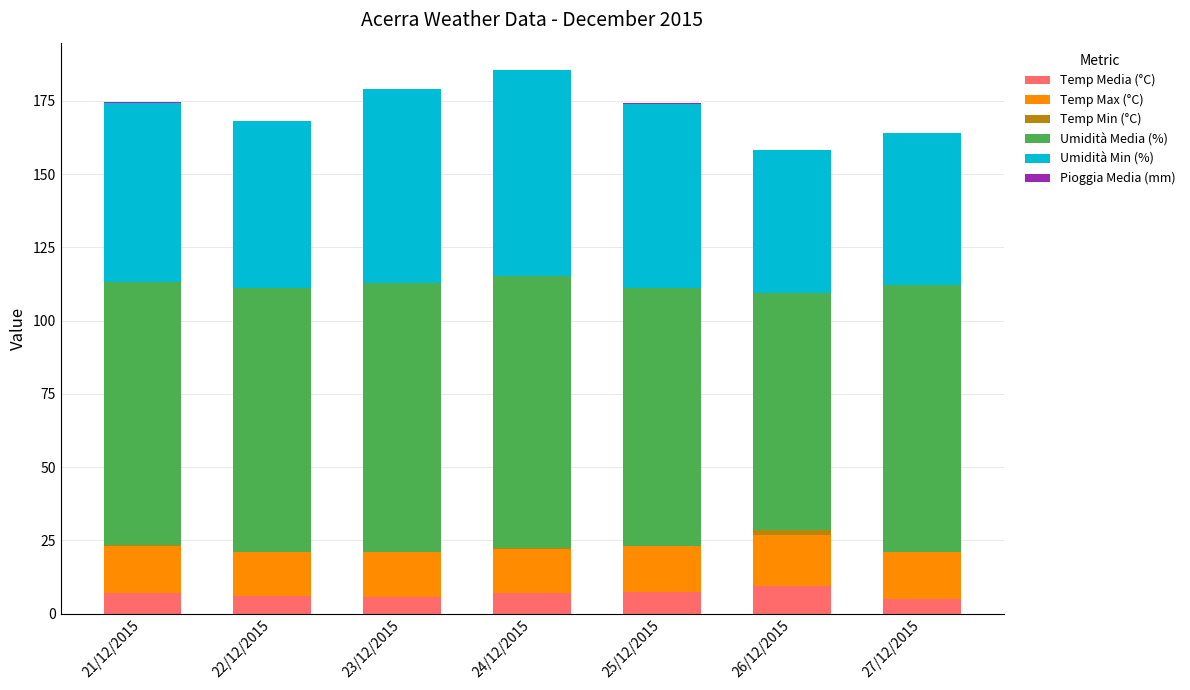

What is the sum of all Temp Media (°C) values?

47.5